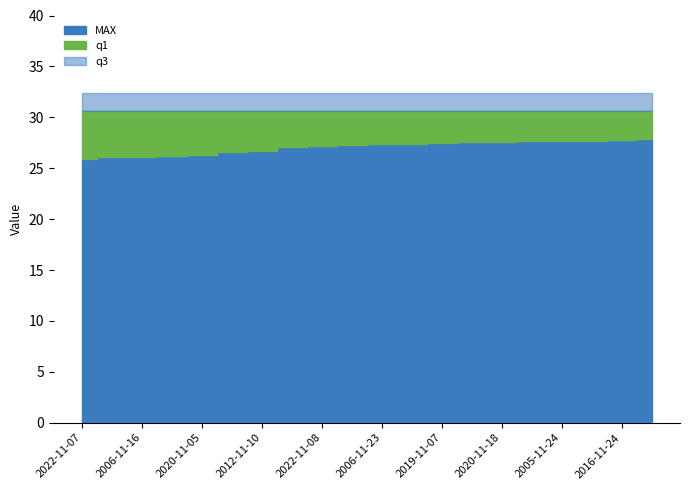

Is the value of q3 at 2017-11-16 greater than the value of q1 at 2002-11-19?

Yes